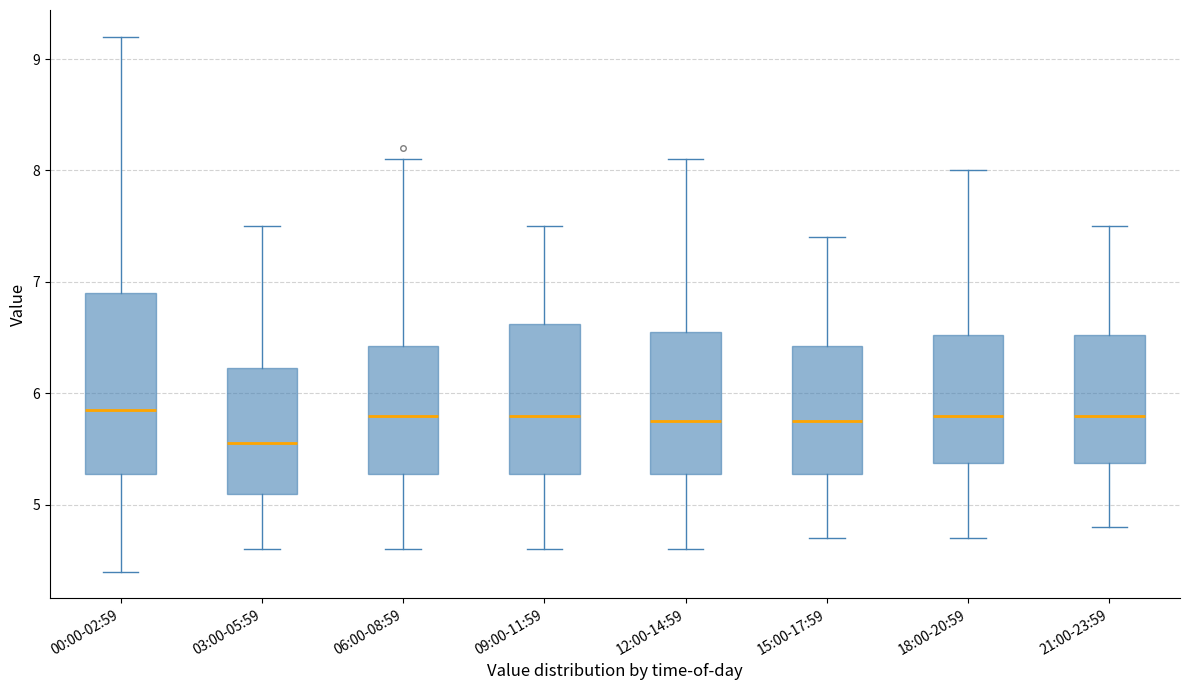

Where does the median line of the box for 21:00-23:59 sit on the y-axis? The values are not printed on the chart, so give them approximately, as read against the axis.

5.8